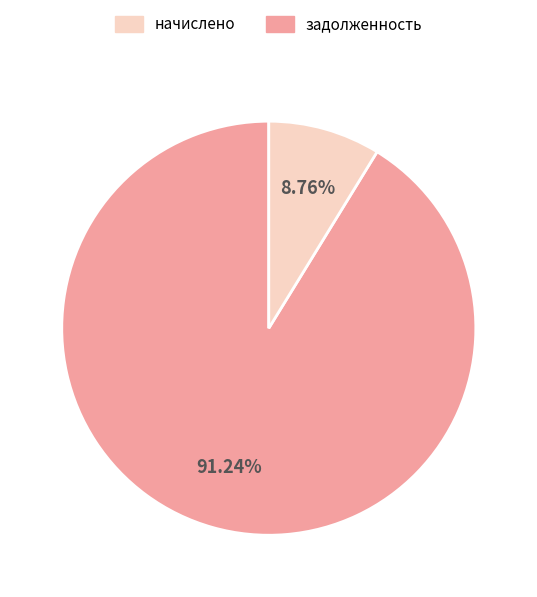

Is there any slice that represents more than half of the pie?

Yes